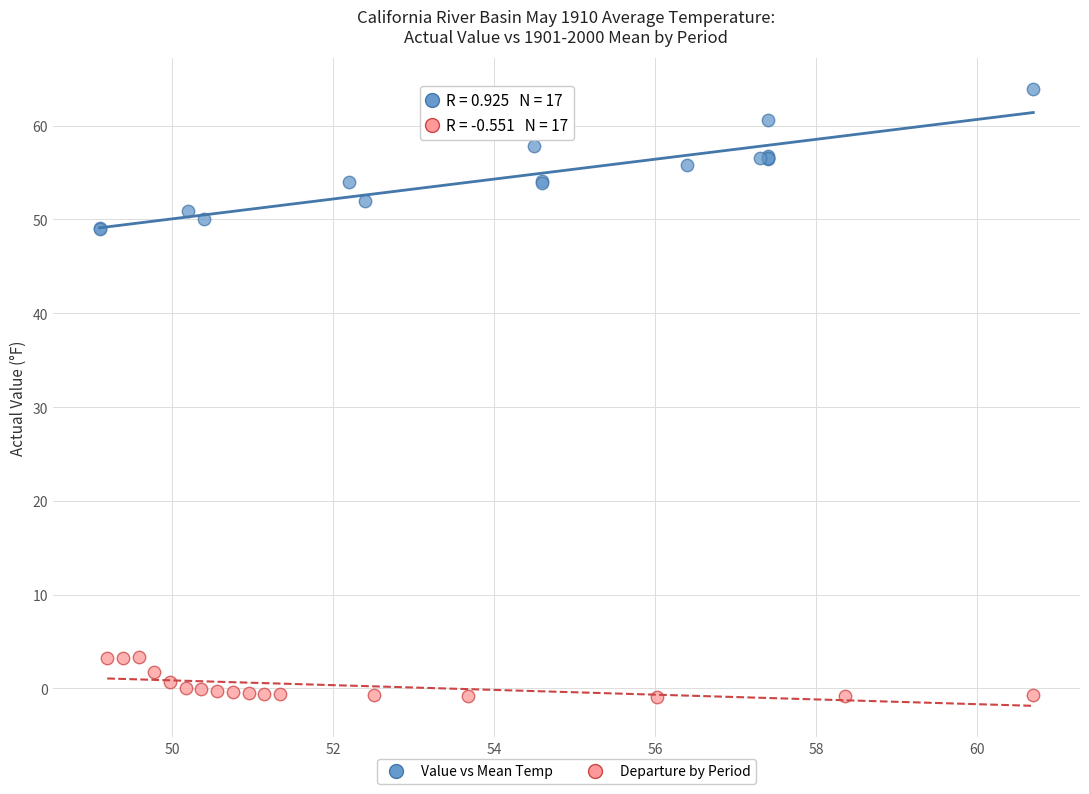

Which series has the widest spread of Y values?

Value vs Mean Temp